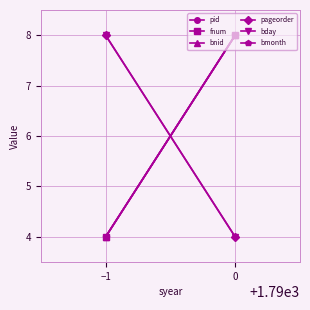

What is the difference between the highest and lowest values at −1?

4